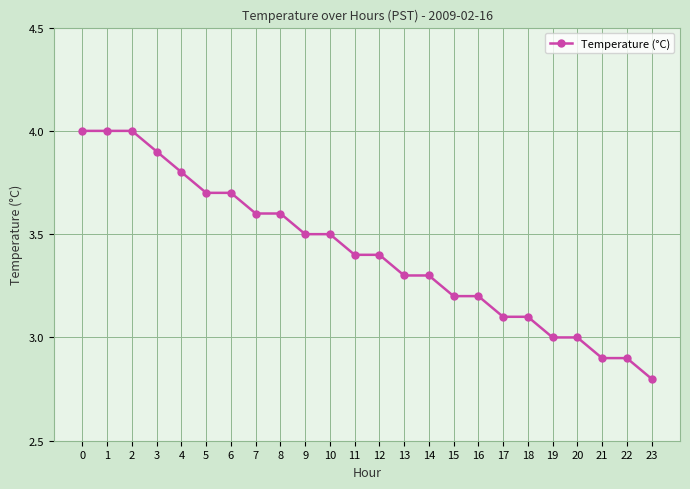

What is the difference between the values at 8 and 17?

0.5